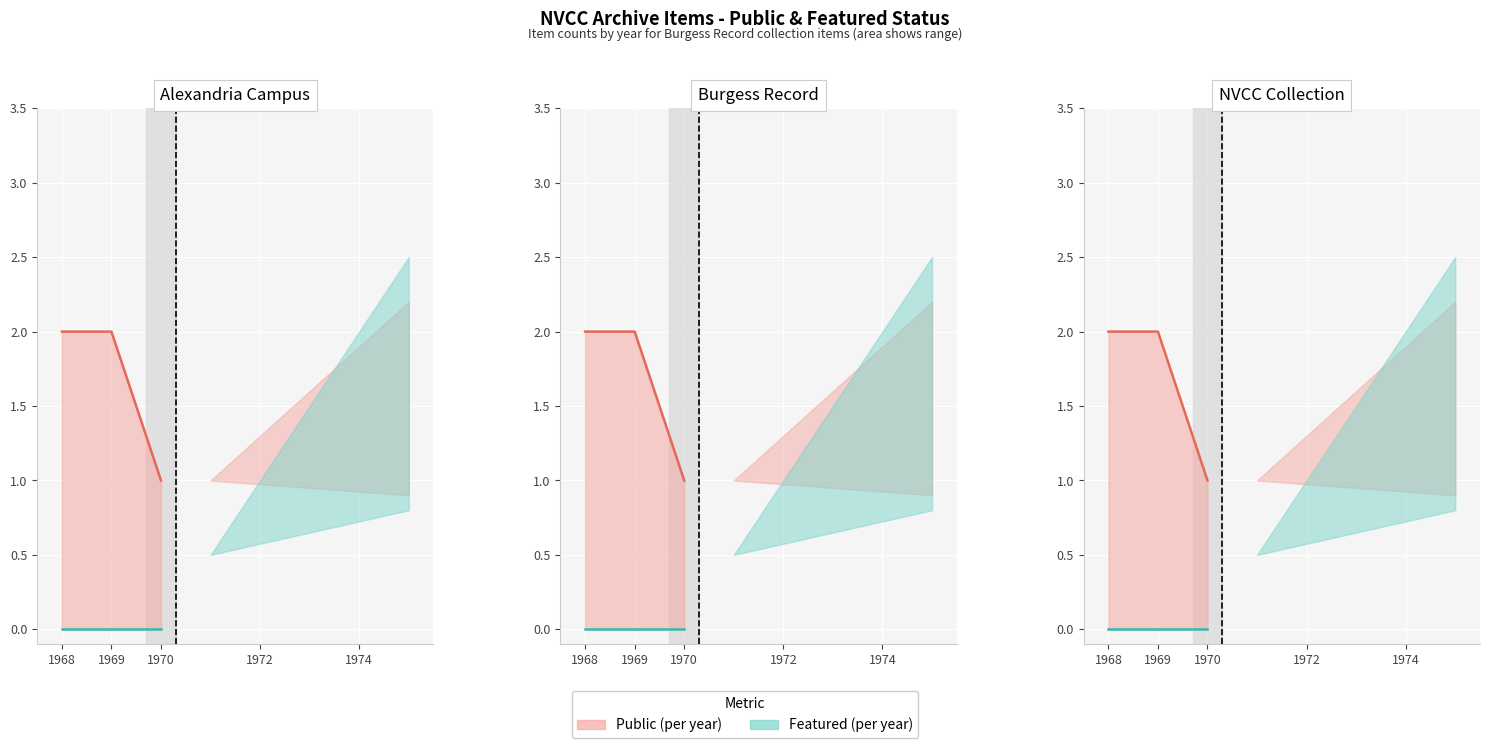

Which label corresponds to the largest value in the chart?

1968